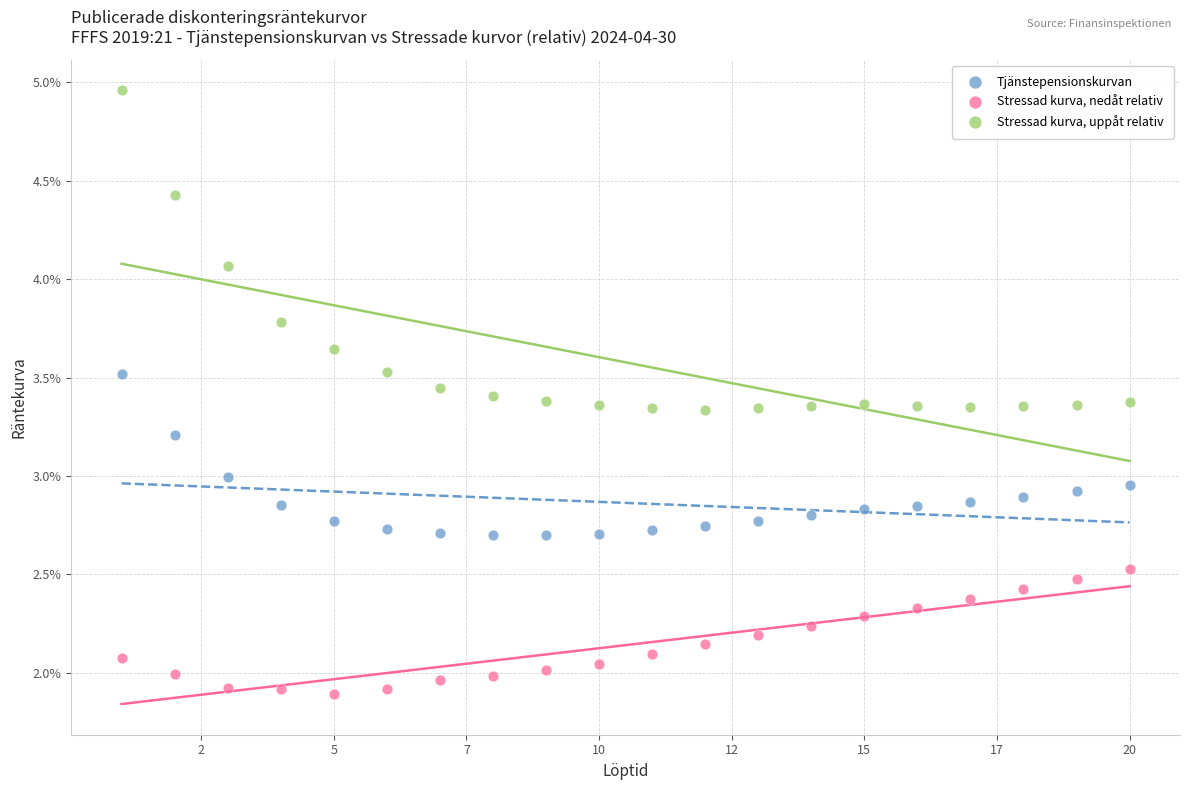

Which series reaches the maximum Y coordinate?

Stressad kurva, uppåt relativ